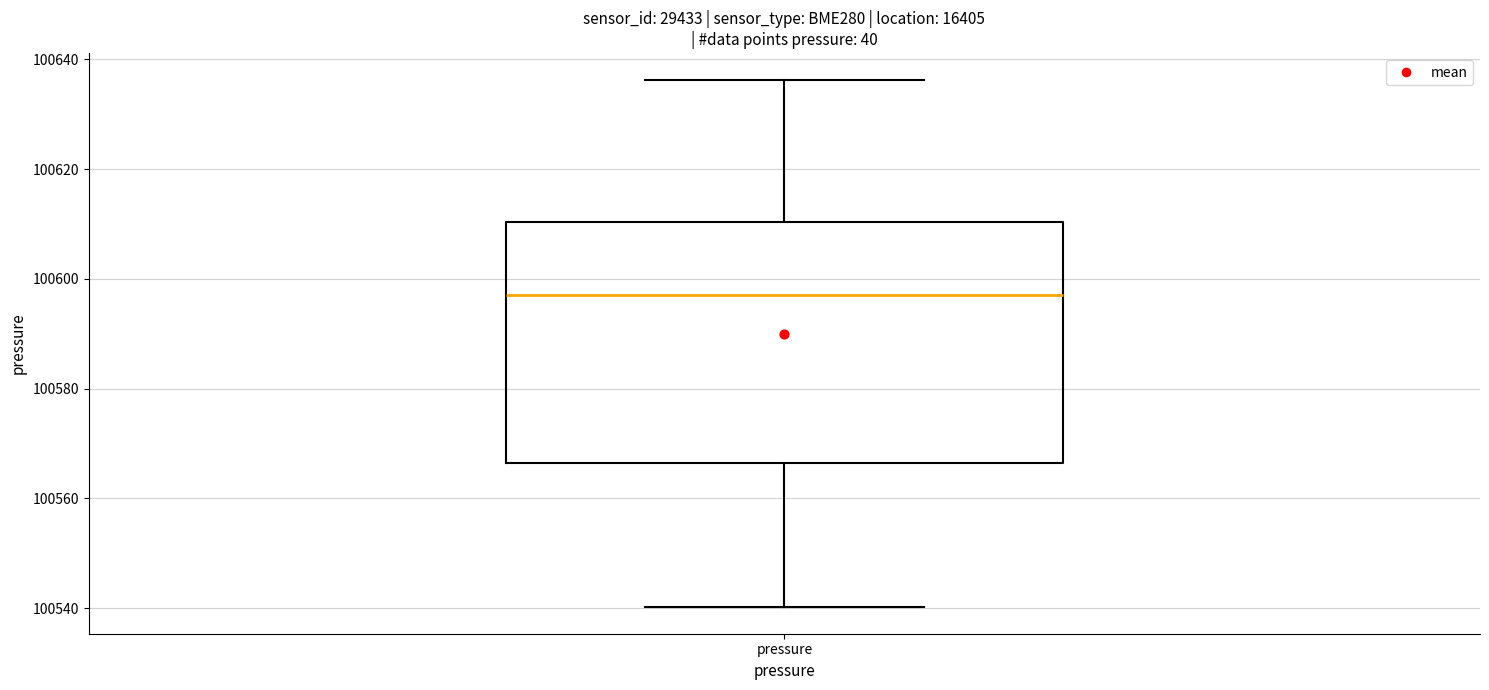

Where does the lower whisker of the box for pressure end on the y-axis? The values are not printed on the chart, so give them approximately, as read against the axis.

100540